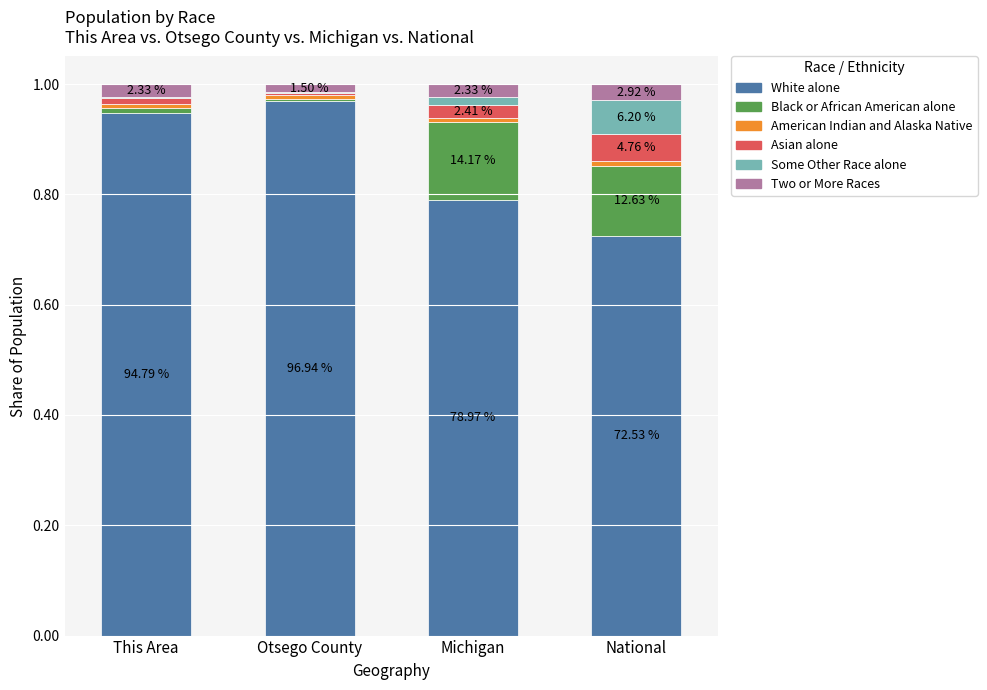

Are the bars horizontal?

No